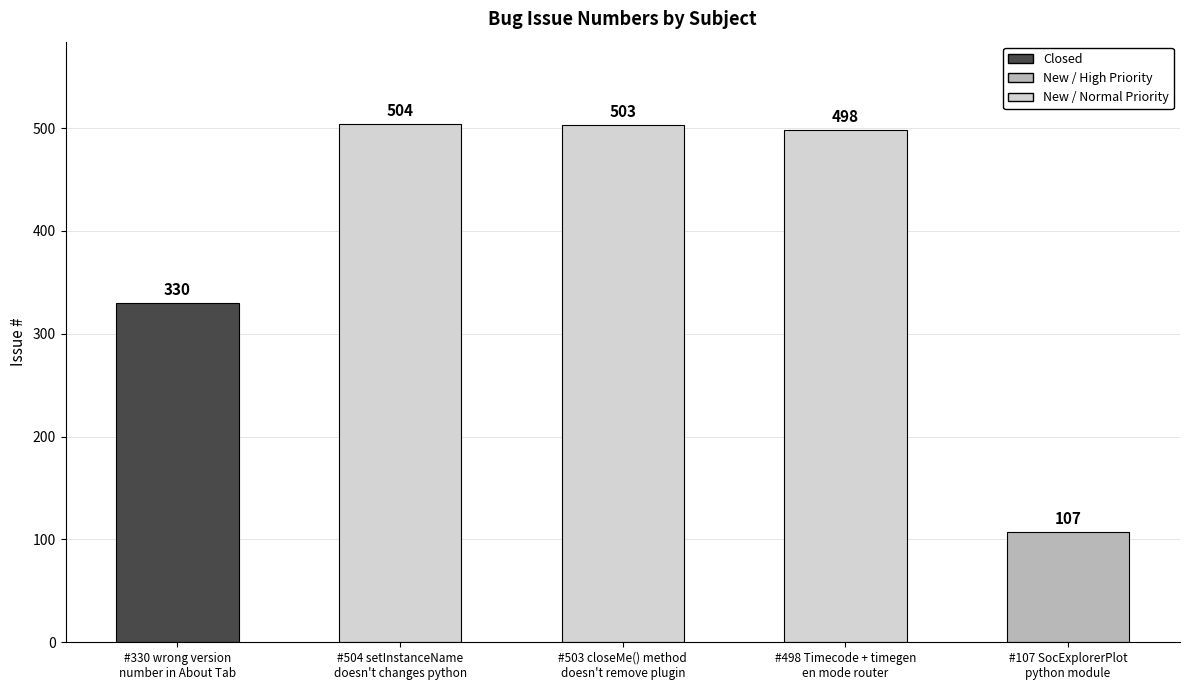

True or false: the data shows 503 at #503 closeMe() method
doesn't remove plugin.

True